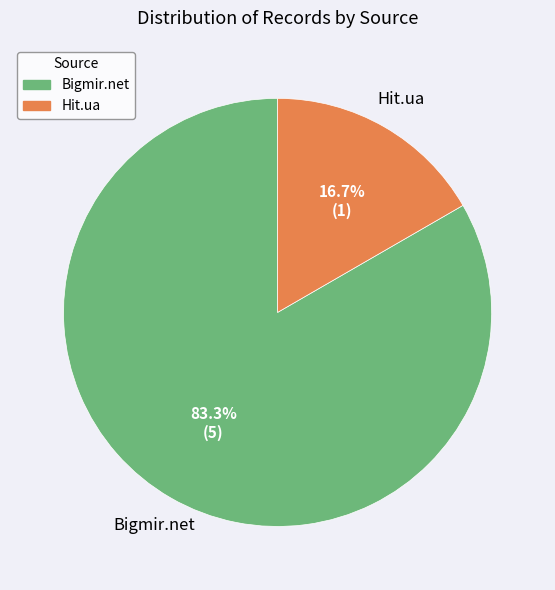

How many slices are in this pie chart?

2